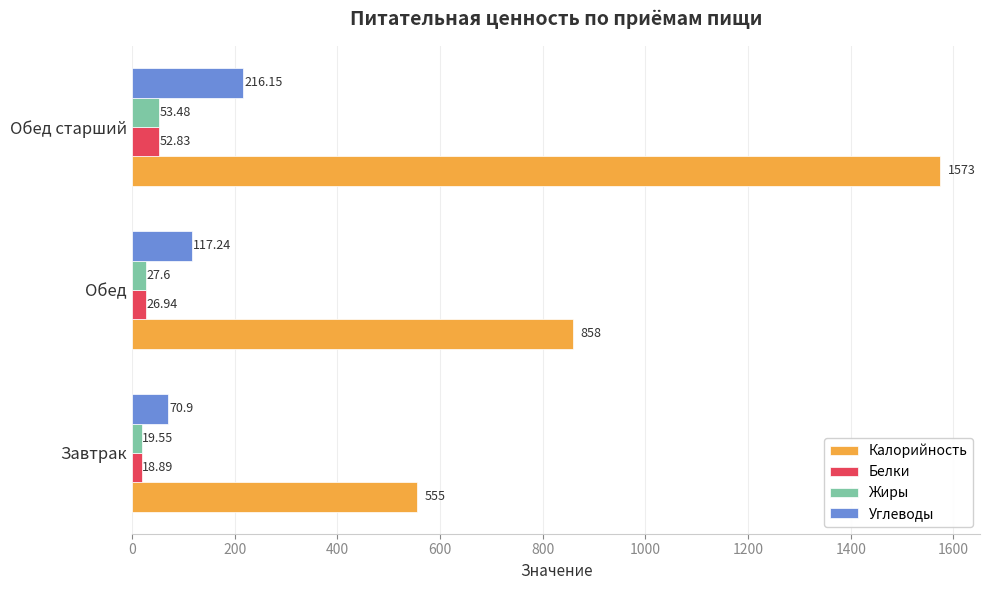

What are all the series names shown in the legend?

Калорийность, Белки, Жиры, Углеводы